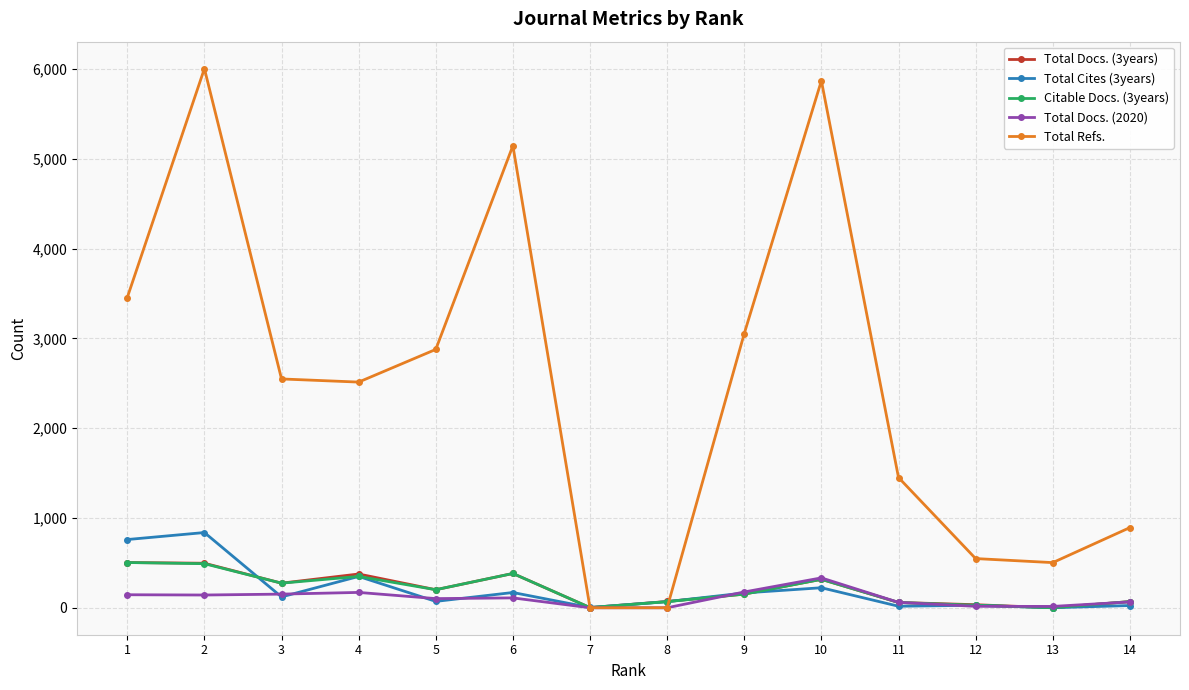

True or false: Citable Docs. (3years) has more than 1 points higher than both neighbors.

True